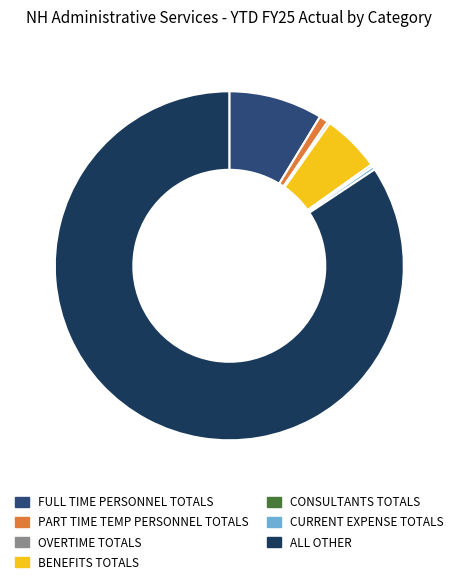

Is the sum of CONSULTANTS TOTALS and CURRENT EXPENSE TOTALS greater than half?

No